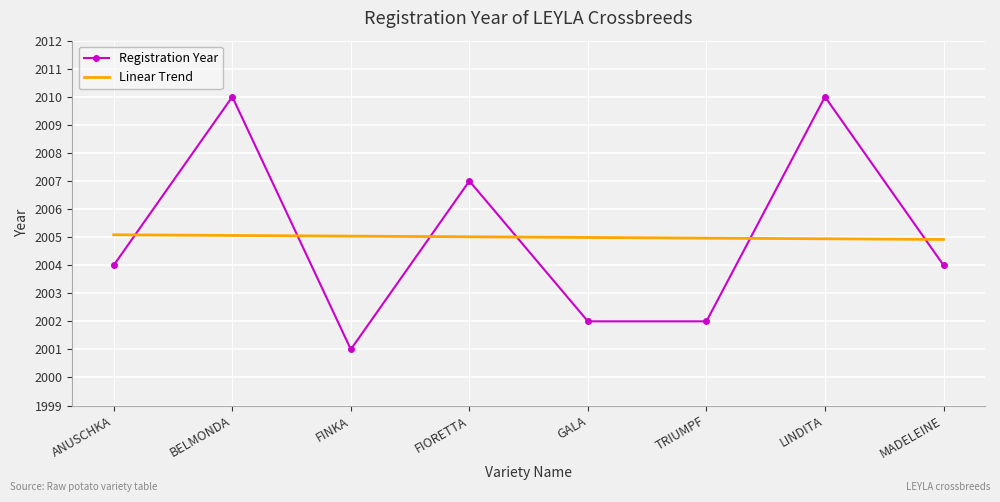

What are all the series names shown in the legend?

Registration Year, Linear Trend